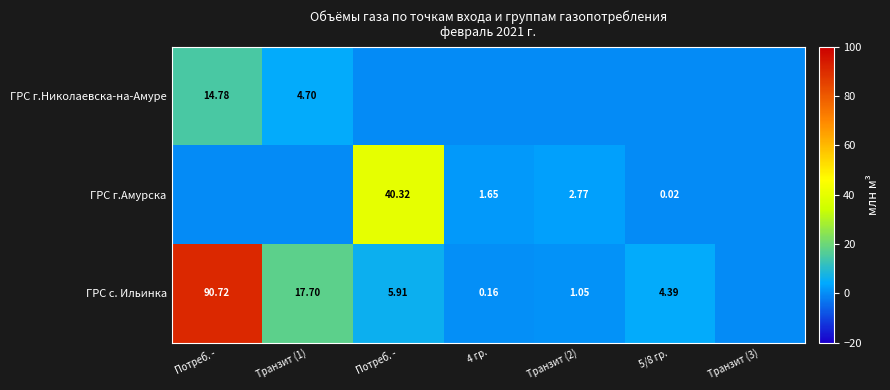

The ГРС с. Ильинка series shows 7.8 at 5/8 гр.. True or false?

False